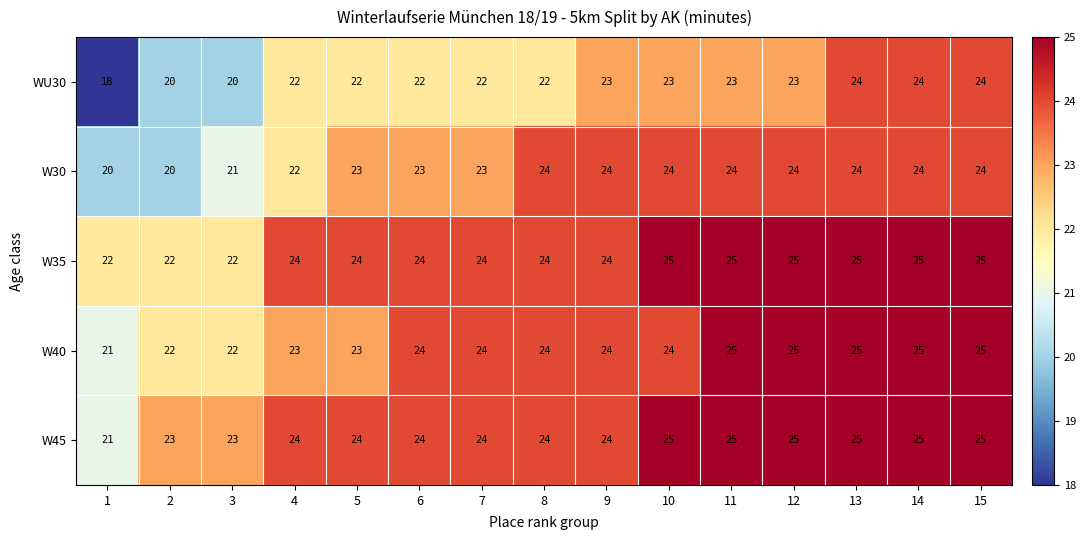

Which series has the largest range (max minus min)?

WU30